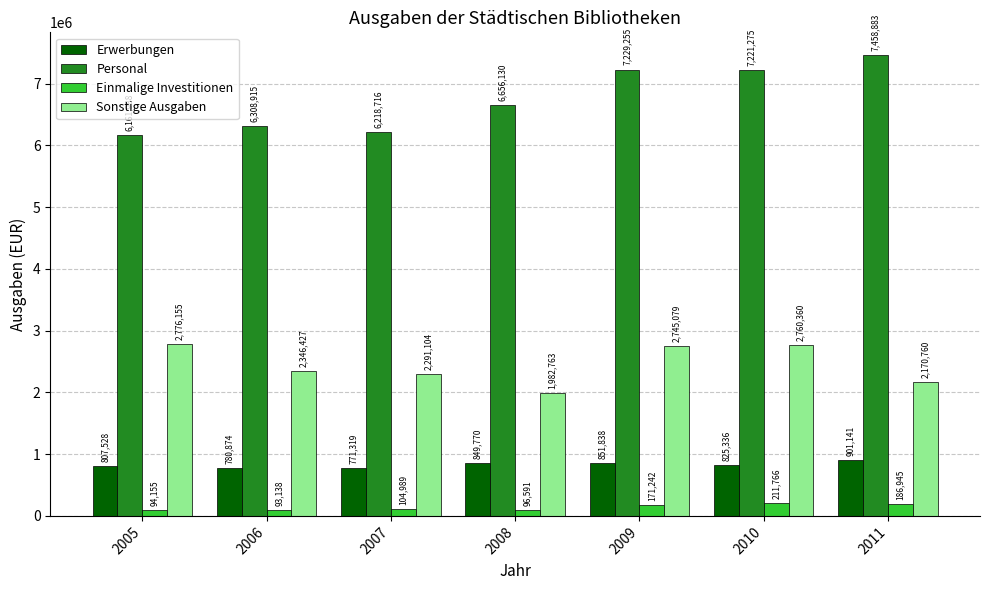

Does the chart contain any negative values?

No